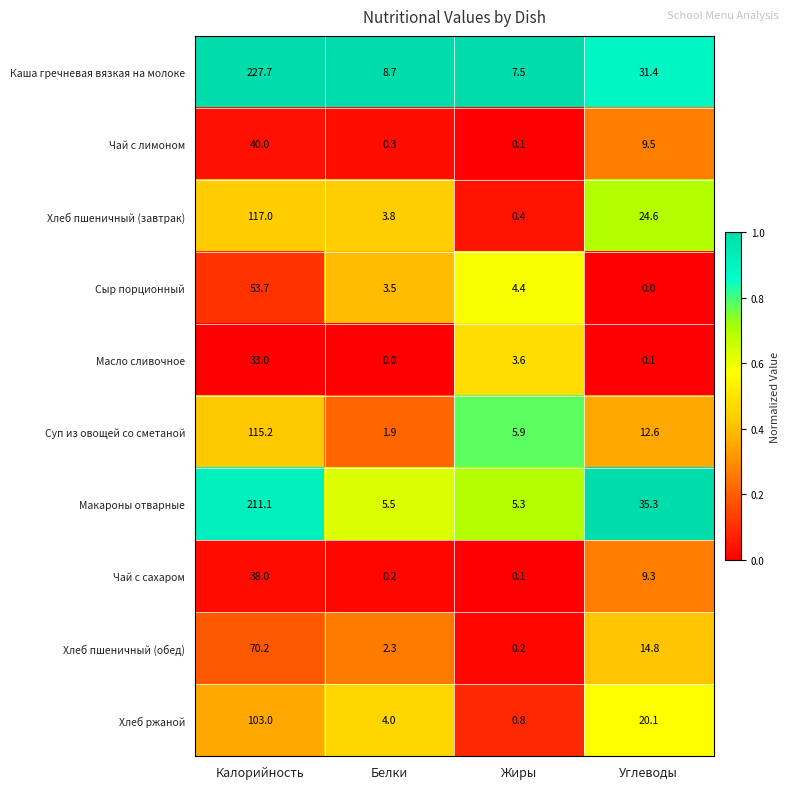

List the series in order of their peak value, lowest first.

Масло сливочное, Чай с сахаром, Чай с лимоном, Сыр порционный, Хлеб пшеничный (обед), Хлеб ржаной, Суп из овощей со сметаной, Хлеб пшеничный (завтрак), Макароны отварные, Каша гречневая вязкая на молоке